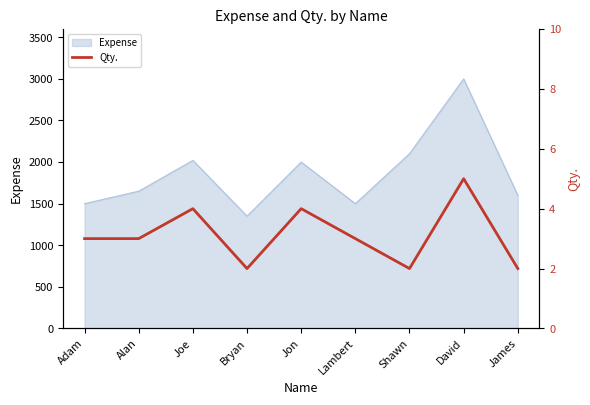

Where is Expense nearest to the value 2175?

Shawn